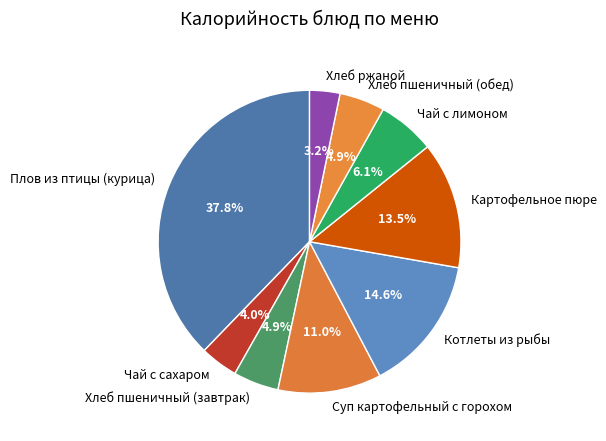

Is there a majority slice in this chart?

No